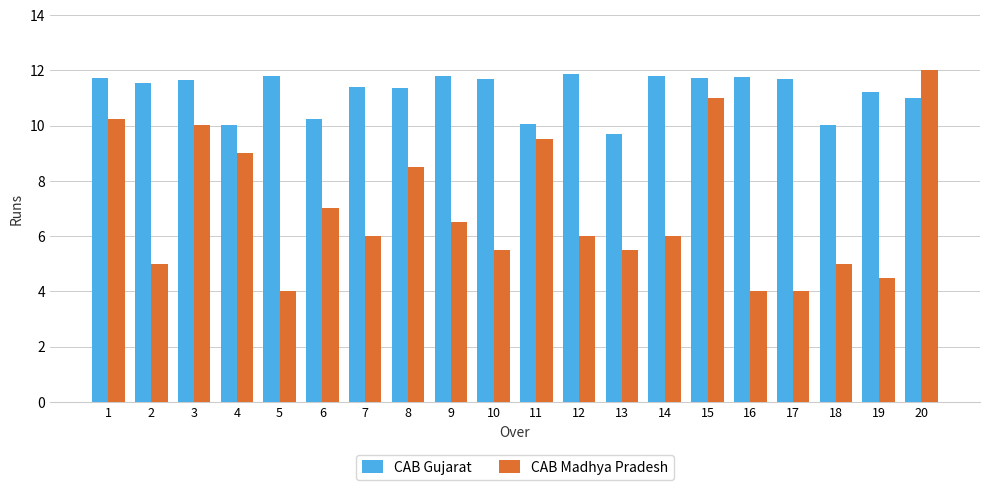

Which label corresponds to the largest value in the chart?

20